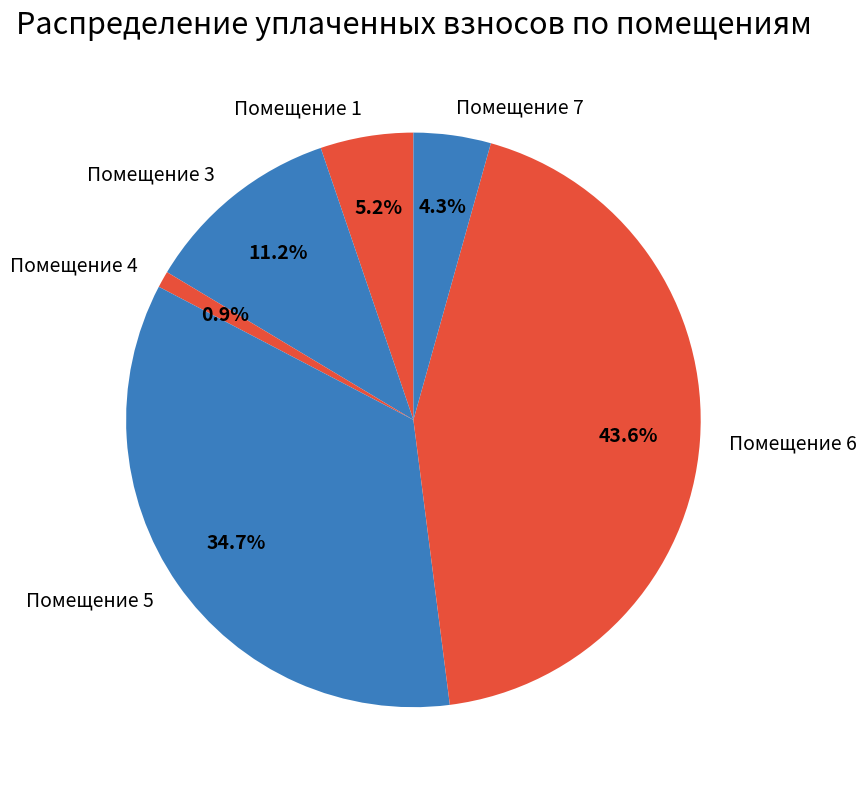

Count the number of slices in the pie.

6